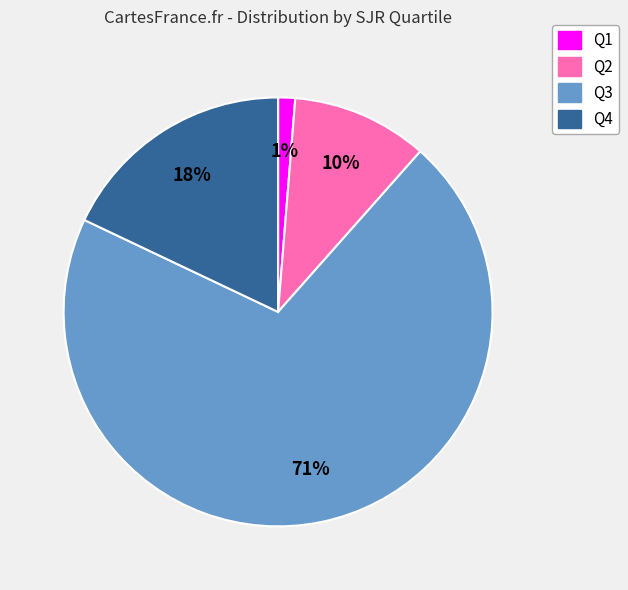

To the nearest percent, what is the average slice percentage?

25%